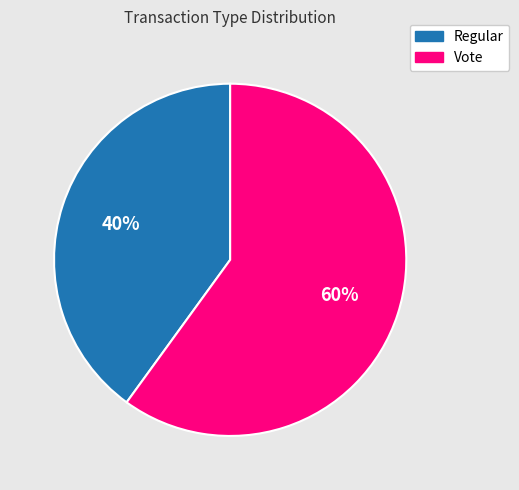

To the nearest percent, what percentage of the pie is Vote?

60%